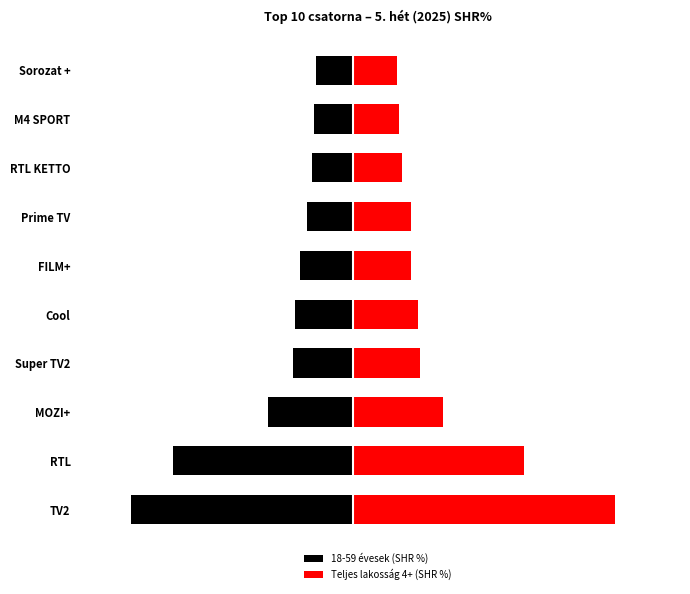

Which series has the widest spread of values?

Teljes lakosság 4+ (SHR %)